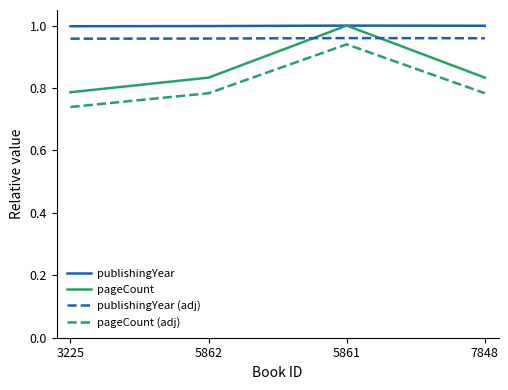

What is the sum of the publishingYear (adj) values at 5861 and 5862?

1.9